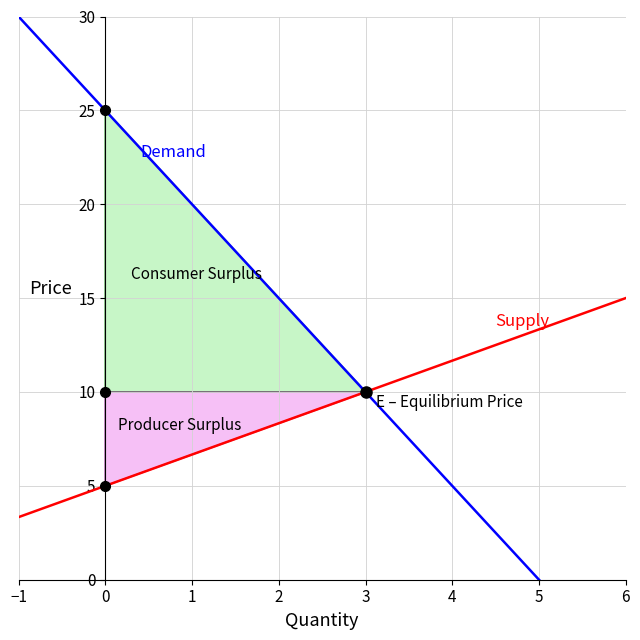

List the series in order of their overall mean, lowest first.

Supply, Demand